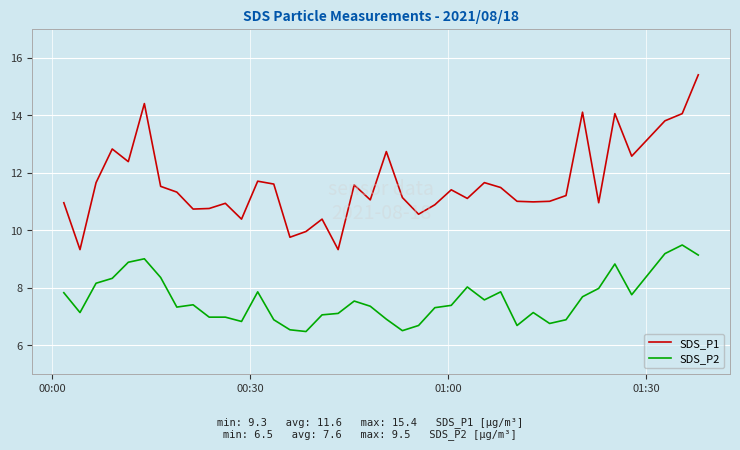

Which series has the largest total across all categories?

SDS_P1